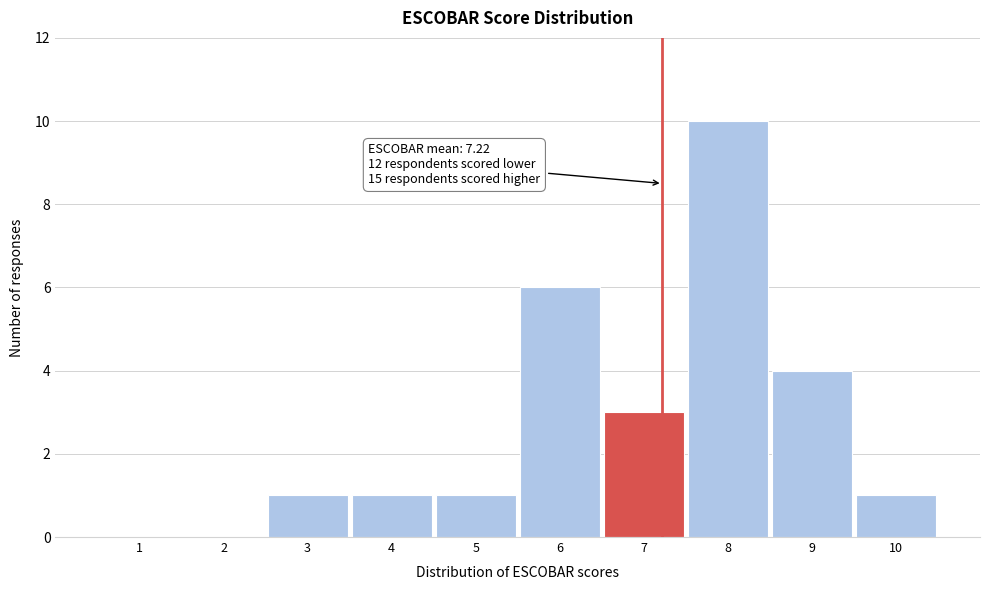

Over which range of the x-axis is the bar tallest?

7.5 to 8.5